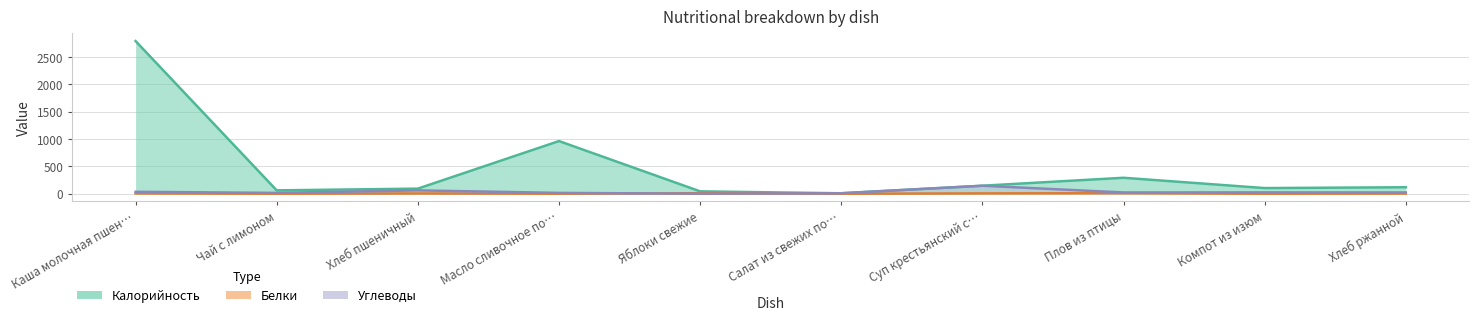

Which series has the largest total across all categories?

Калорийность